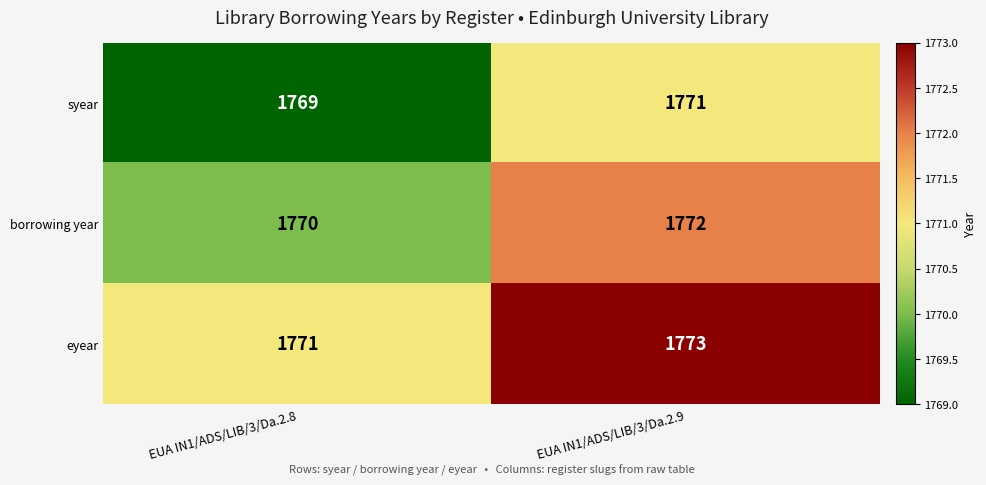

What value does the syear series have at EUA IN1/ADS/LIB/3/Da.2.8?

1769